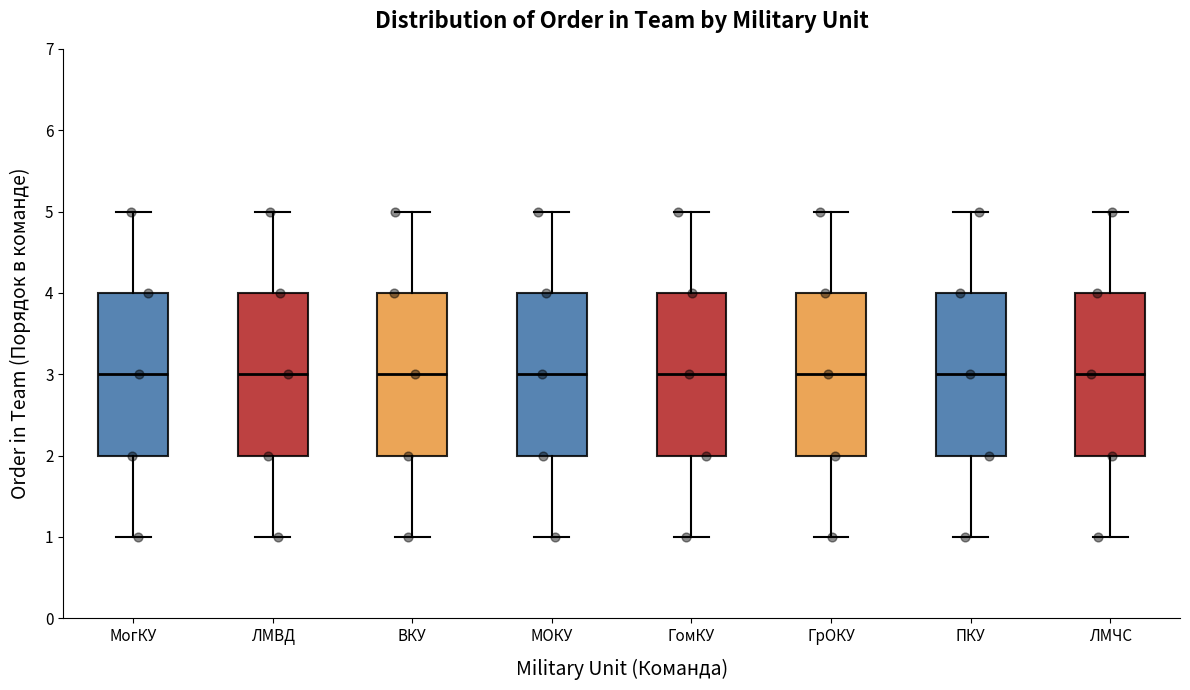

Reading left to right, transcribe this box plot: for each box, give where its median line is, the range the box spans, and where its two whiskers end, as read against the y-axis. The values are not printed on the chart, so give them approximately, as read against the axis.

МогКУ: median 3, box 2 to 4, whiskers 1 to 5
ЛМВД: median 3, box 2 to 4, whiskers 1 to 5
ВКУ: median 3, box 2 to 4, whiskers 1 to 5
МОКУ: median 3, box 2 to 4, whiskers 1 to 5
ГомКУ: median 3, box 2 to 4, whiskers 1 to 5
ГрОКУ: median 3, box 2 to 4, whiskers 1 to 5
ПКУ: median 3, box 2 to 4, whiskers 1 to 5
ЛМЧС: median 3, box 2 to 4, whiskers 1 to 5